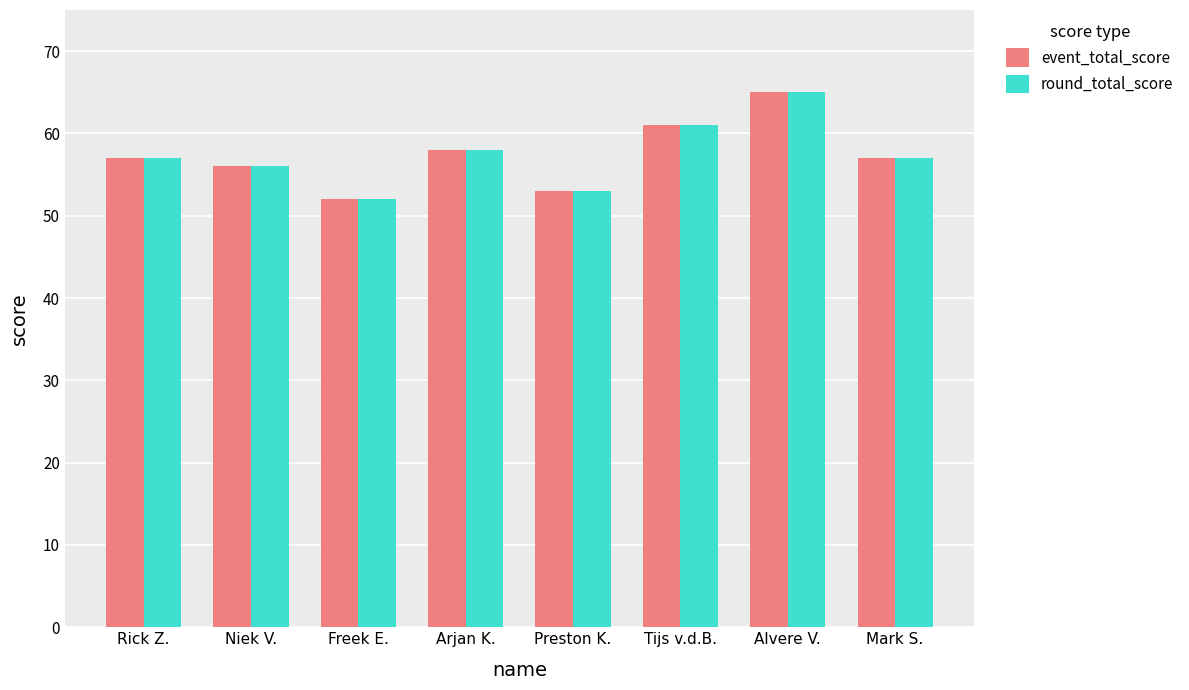

What is the label of the 6th bar from the right?

Freek E.